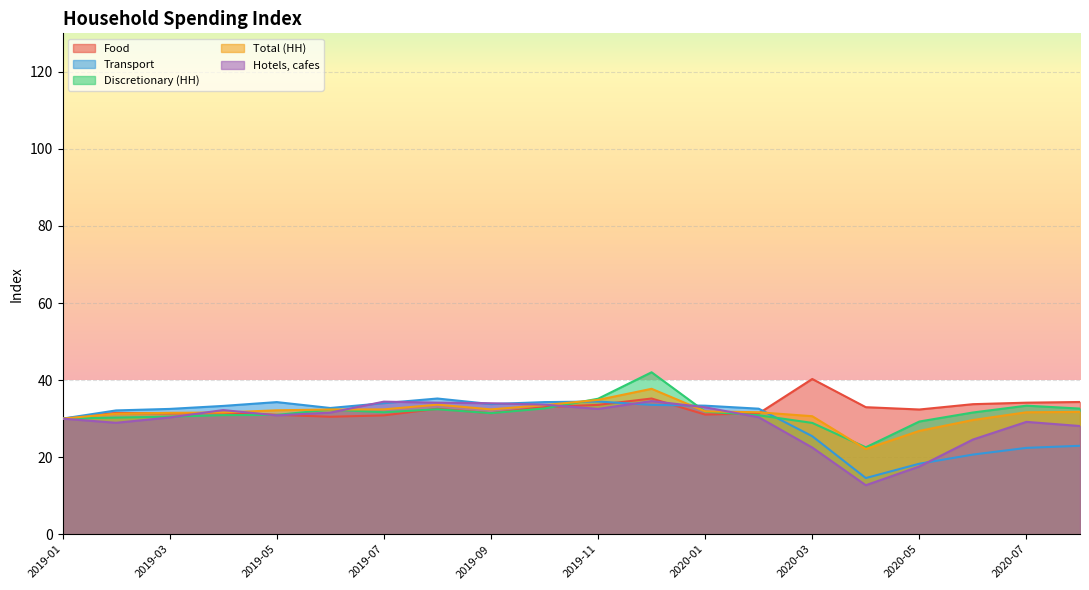

Reading left to right, list all the values displayed in this chart.

Food: 30.0	31.5	31.4	31.5	31.0	30.5	30.8	32.5	31.4	33.0	33.6	35.2	31.0	31.3	40.3	33.0	32.4	33.8	34.1	34.3
Transport: 30.0	32.1	32.5	33.3	34.3	32.8	34.0	35.2	33.8	34.3	34.4	33.6	33.4	32.6	25.4	14.6	18.3	20.7	22.4	22.9
Discretionary (HH): 30.0	30.3	30.5	30.9	31.0	32.3	31.6	32.4	31.4	32.6	35.2	42.0	31.8	30.9	28.9	22.6	29.2	31.6	33.4	32.6
Total (HH): 30.0	31.3	31.5	31.6	32.2	32.4	32.4	33.6	32.4	33.5	34.9	37.7	31.9	31.6	30.6	22.1	26.8	29.6	31.6	31.7
Hotels, cafes: 30.0	28.9	30.3	32.2	30.8	31.6	34.4	34.1	34.0	33.6	32.5	34.6	32.9	30.4	22.5	12.7	17.6	24.6	29.2	28.1